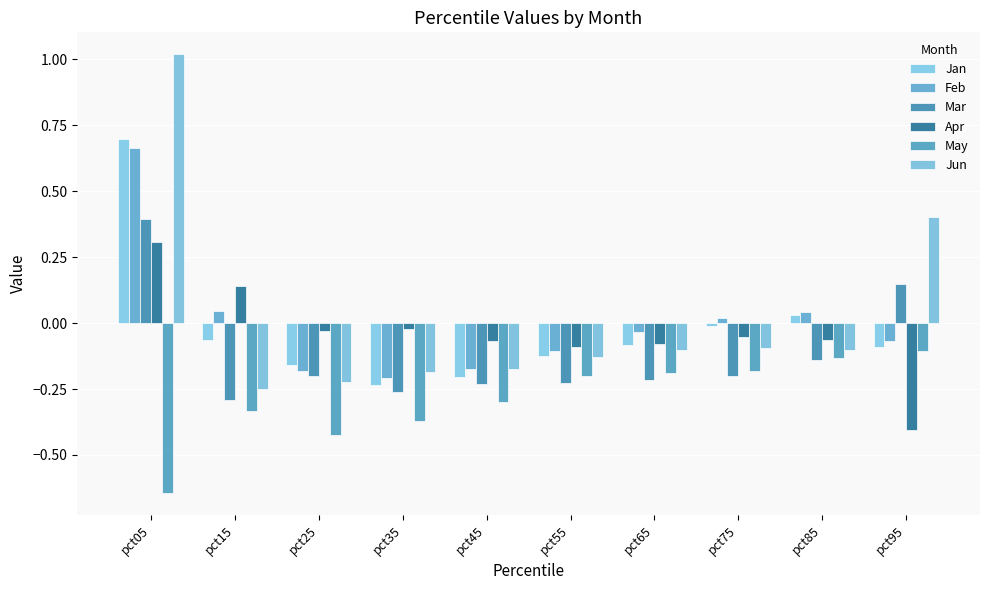

Where does the Jan series first go above 0?

pct05